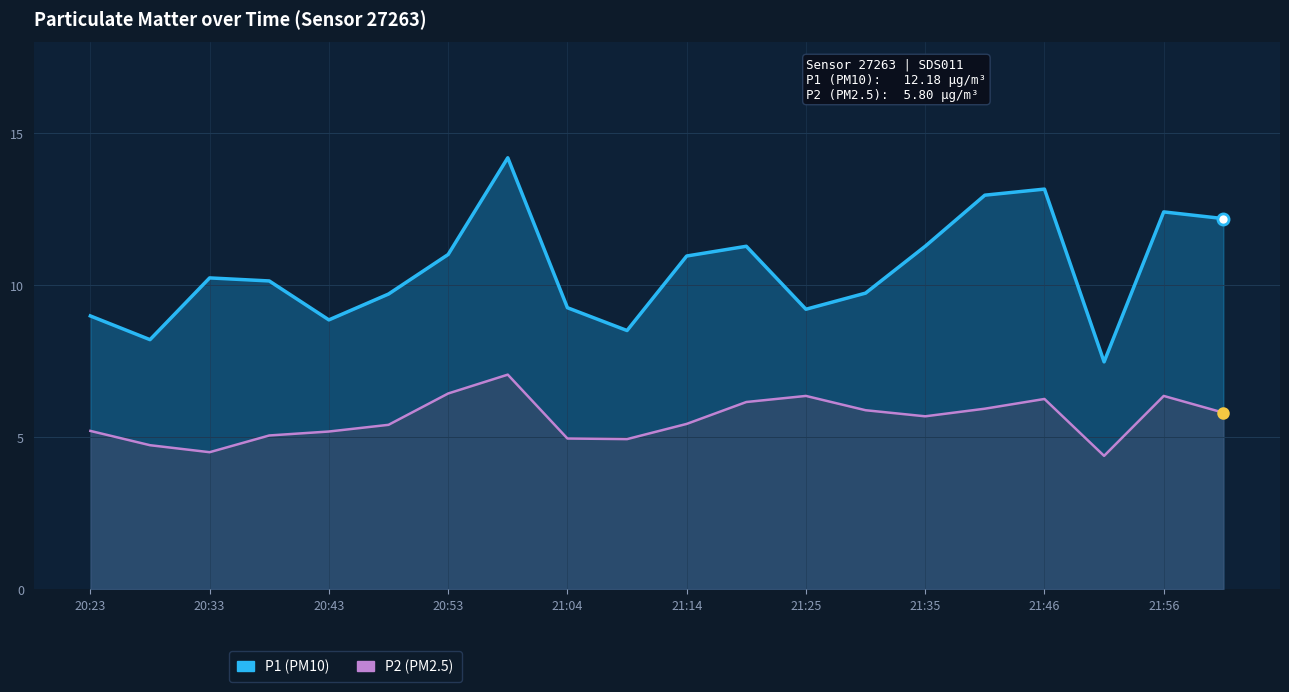

How many interior local peaks does the P1 series have?

5